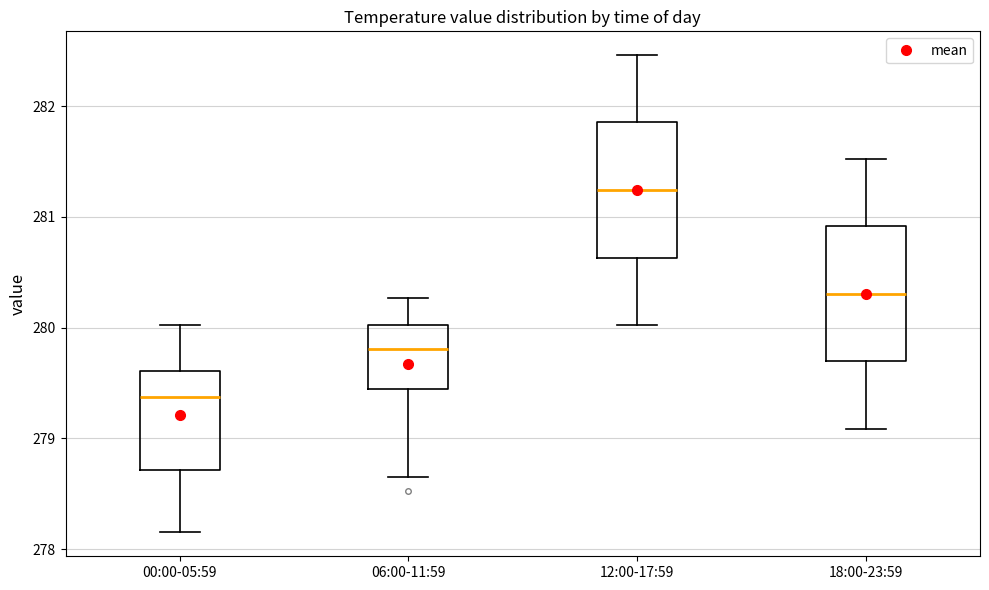

Reading left to right, transcribe this box plot: for each box, give where its median line is, the range the box spans, and where its two whiskers end, as read against the y-axis. The values are not printed on the chart, so give them approximately, as read against the axis.

00:00-05:59: median 279.4, box 278.7 to 279.6, whiskers 278.2 to 280.0
06:00-11:59: median 279.8, box 279.4 to 280.0, whiskers 278.7 to 280.3
12:00-17:59: median 281.2, box 280.6 to 281.9, whiskers 280.0 to 282.5
18:00-23:59: median 280.3, box 279.7 to 280.9, whiskers 279.1 to 281.5